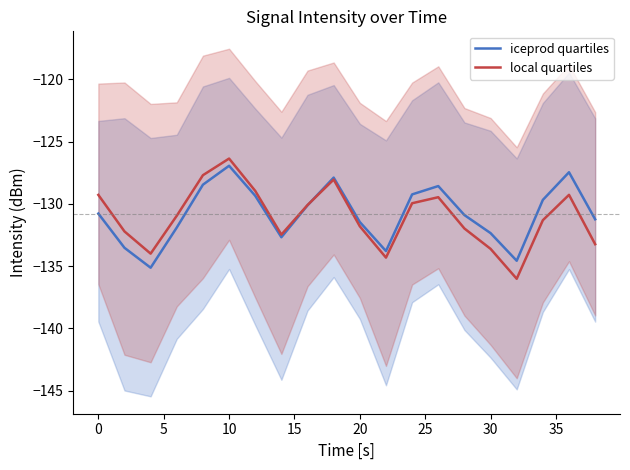

How many values in the iceprod quartiles series exceed -130?

8